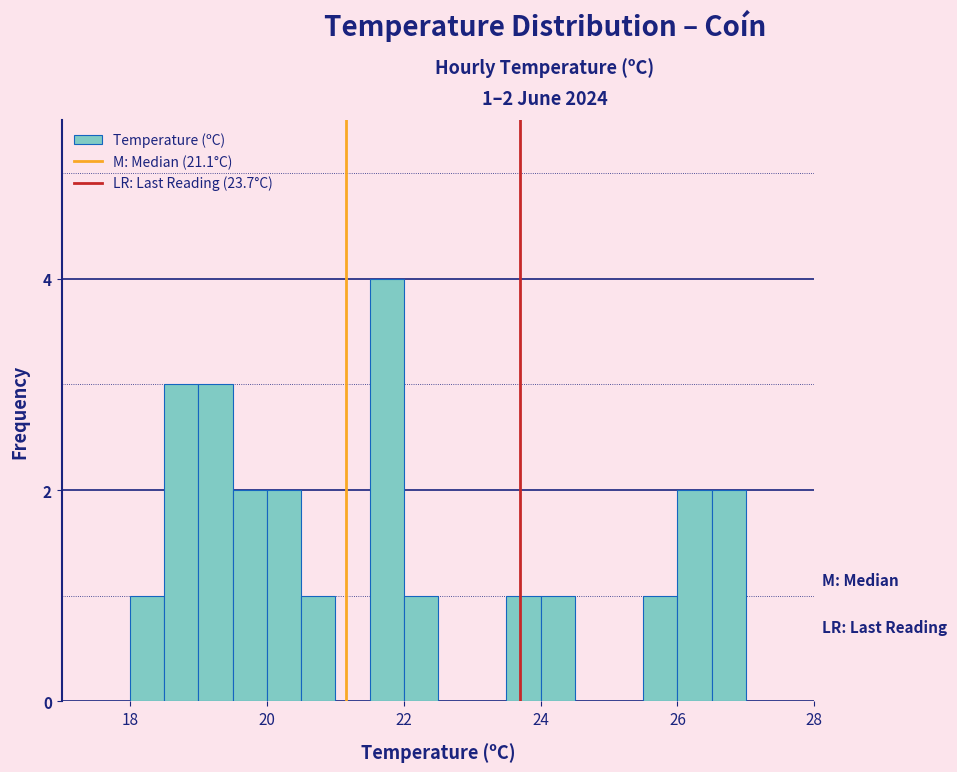

Around what value on the x-axis is the tallest bar? Give the approximate position of its centre, as read against the axis.

21.8